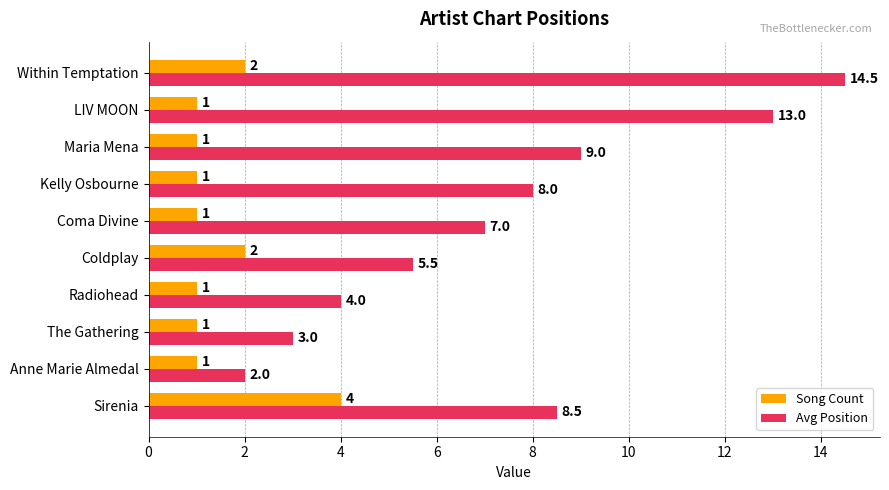

The Avg Position series shows 6.0 at Radiohead. True or false?

False